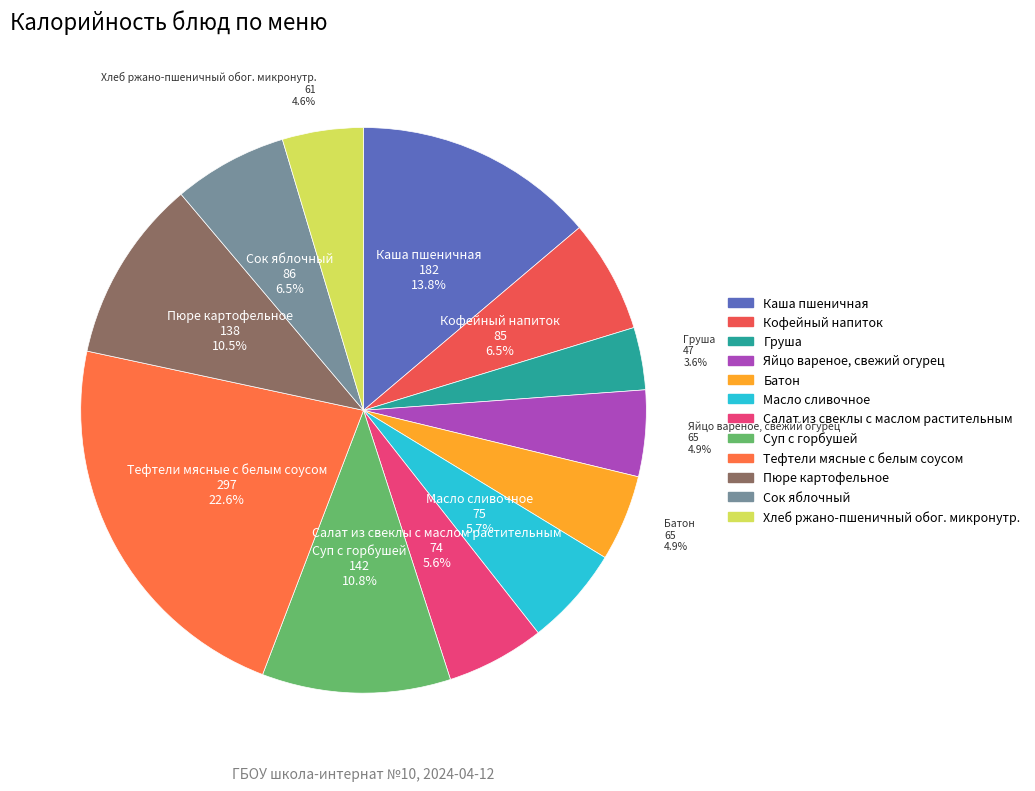

Count the number of slices in the pie.

12